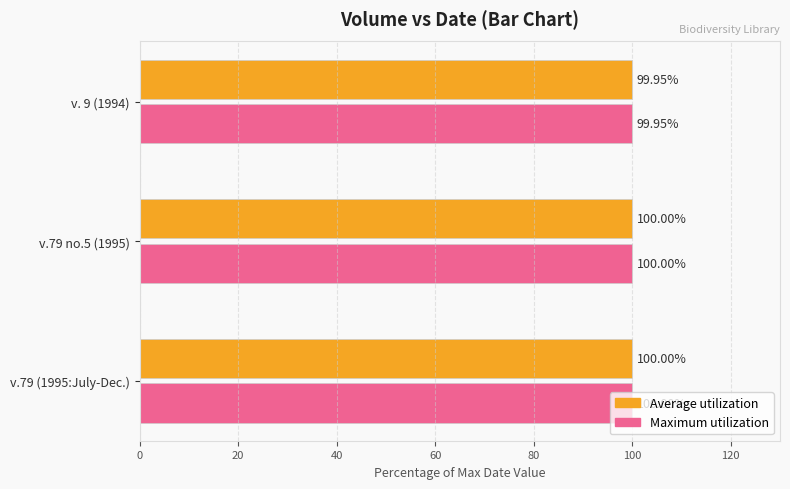

What is the sum of the Maximum utilization values at v. 9 (1994) and v.79 (1995:July-Dec.)?

199.9